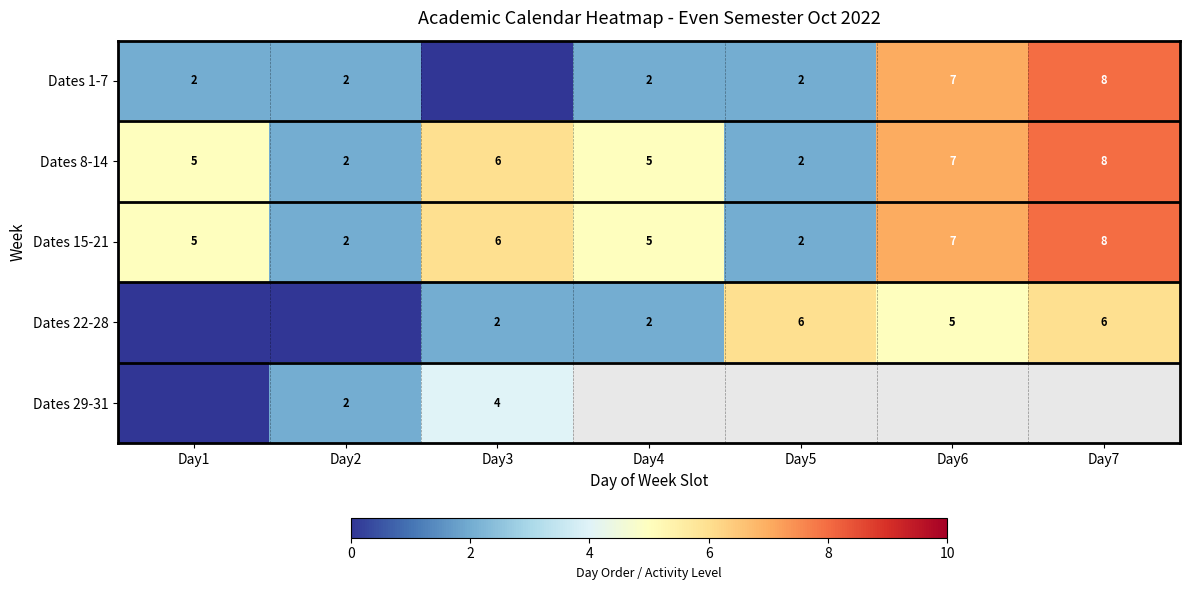

Is it true that Dates 22-28 equals 6 at Day7?

True